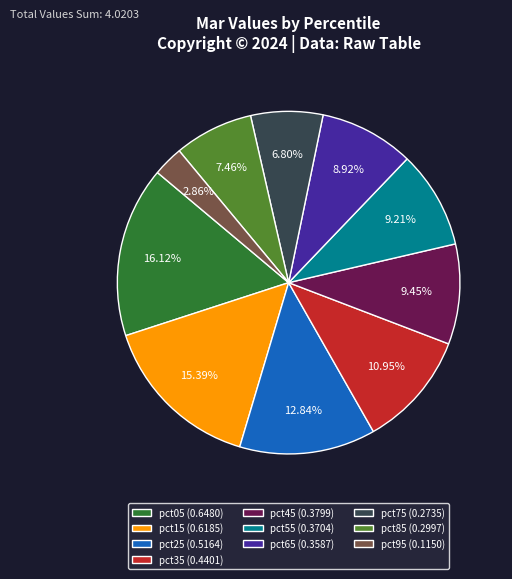

How many segments does this pie chart have?

10